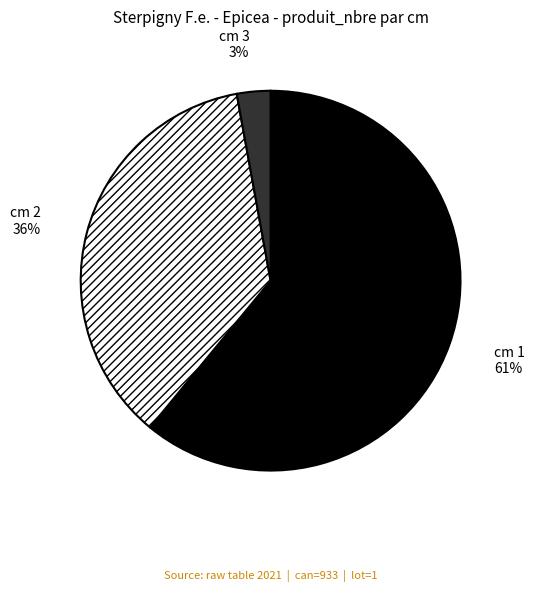

Rank the categories by value from highest to lowest.

cm 1, cm 2, cm 3